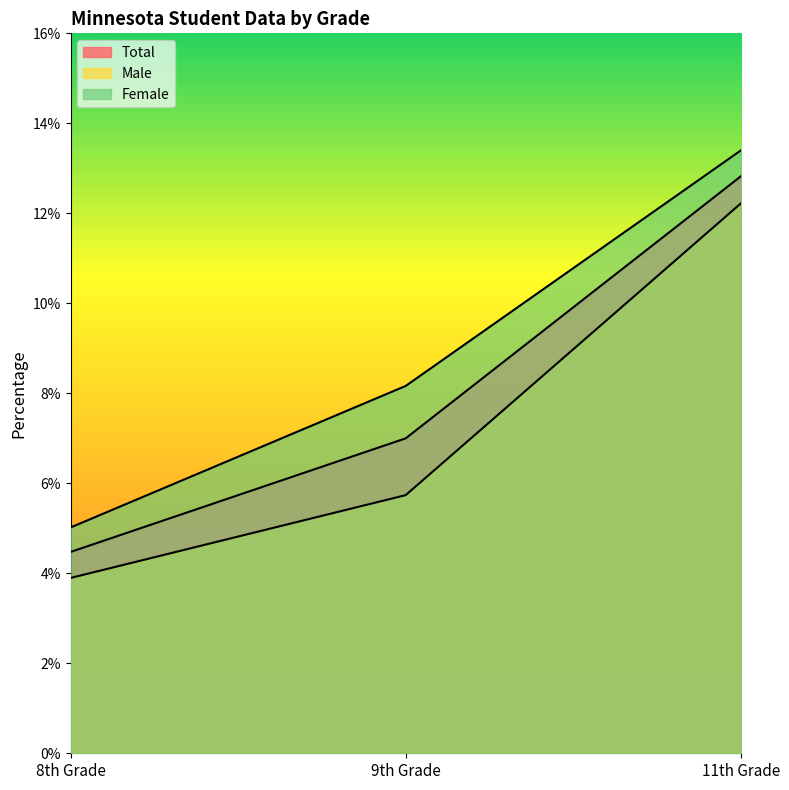

Does the chart have visible grid lines?

No